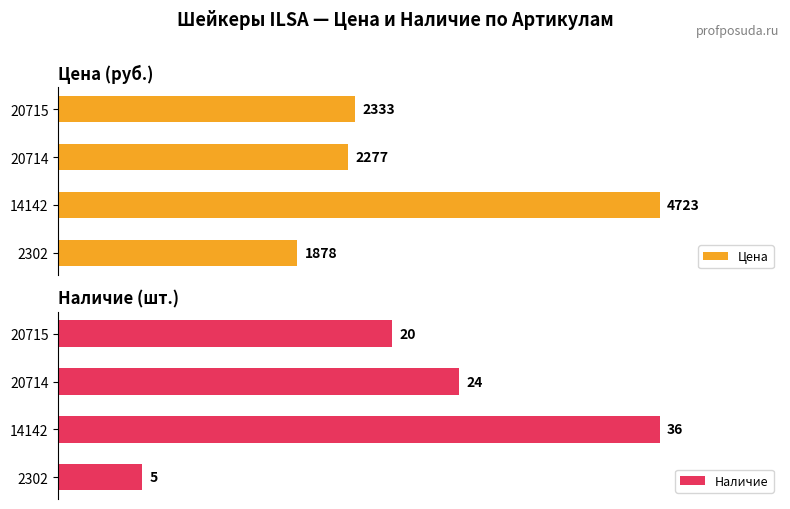

What is the difference between the Цена values at 14142 and 20714?

2446